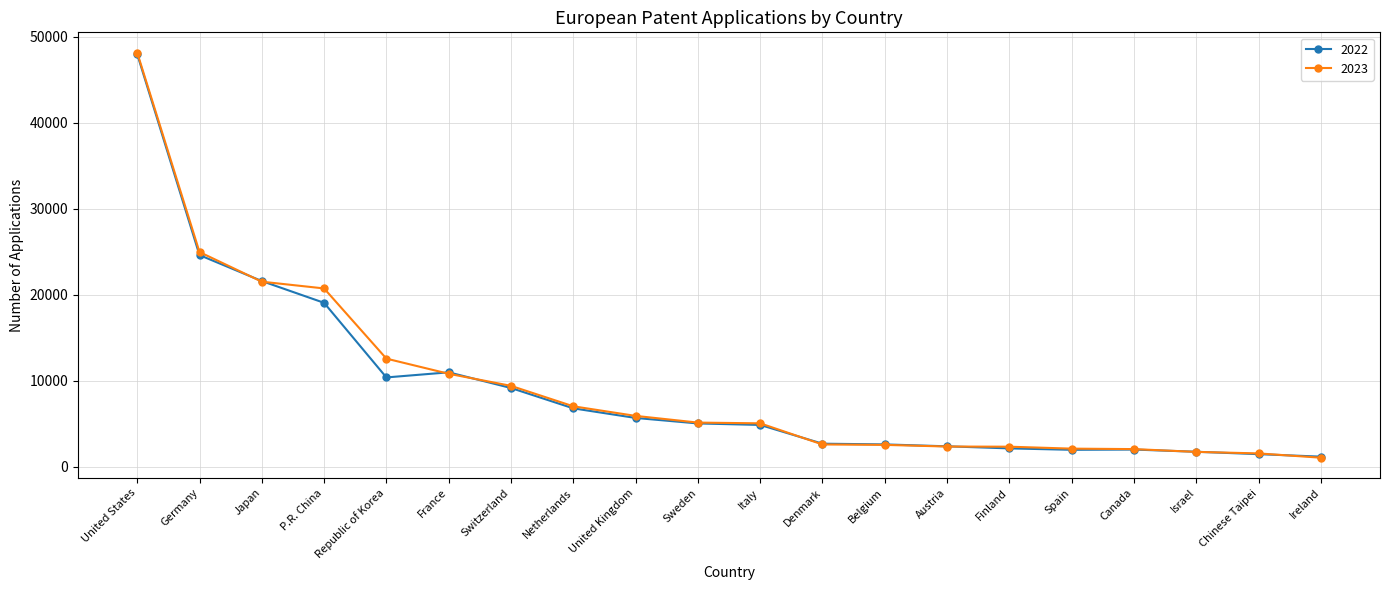

At how many categories does at least one series exceed 43349?

1